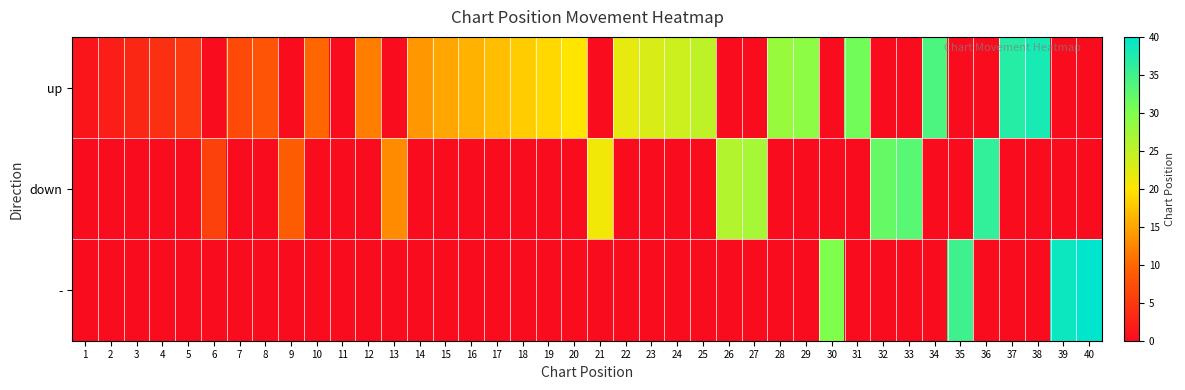

At which category is the sum across all series the highest?

40